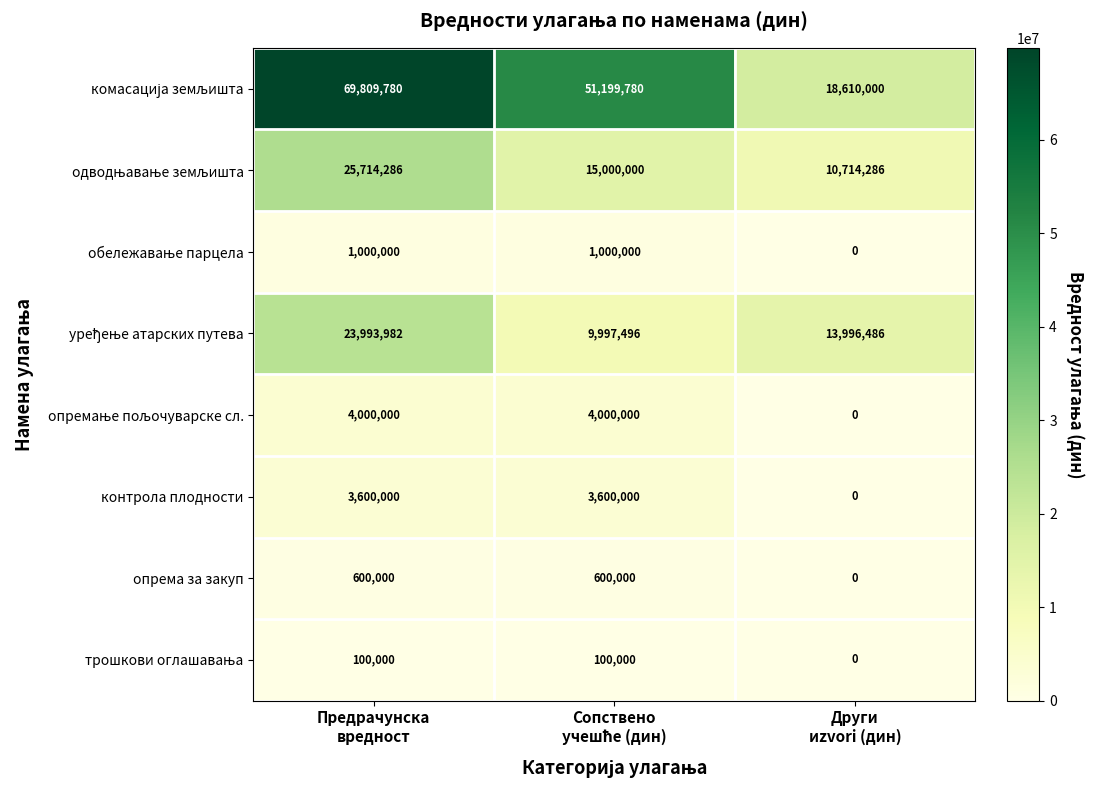

What is the maximum value shown in the chart?

69809780